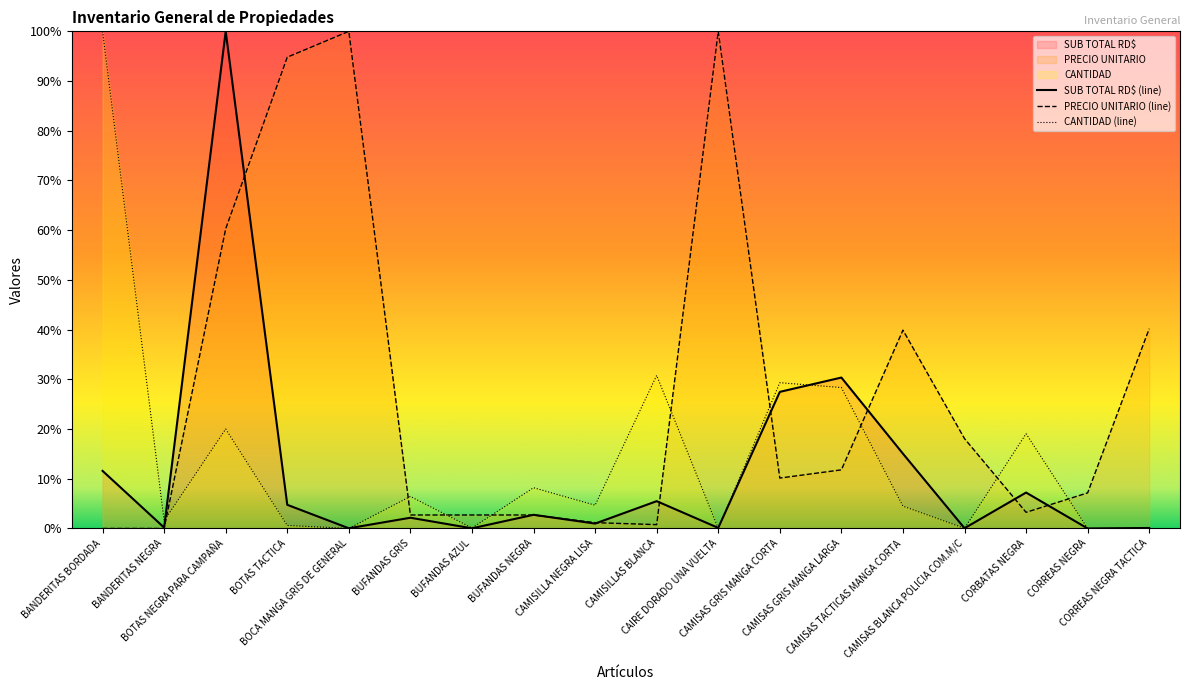

Rank the series at CORREAS NEGRA TACTICA from lowest to highest value.

CANTIDAD, SUB TOTAL RD$, PRECIO UNITARIO